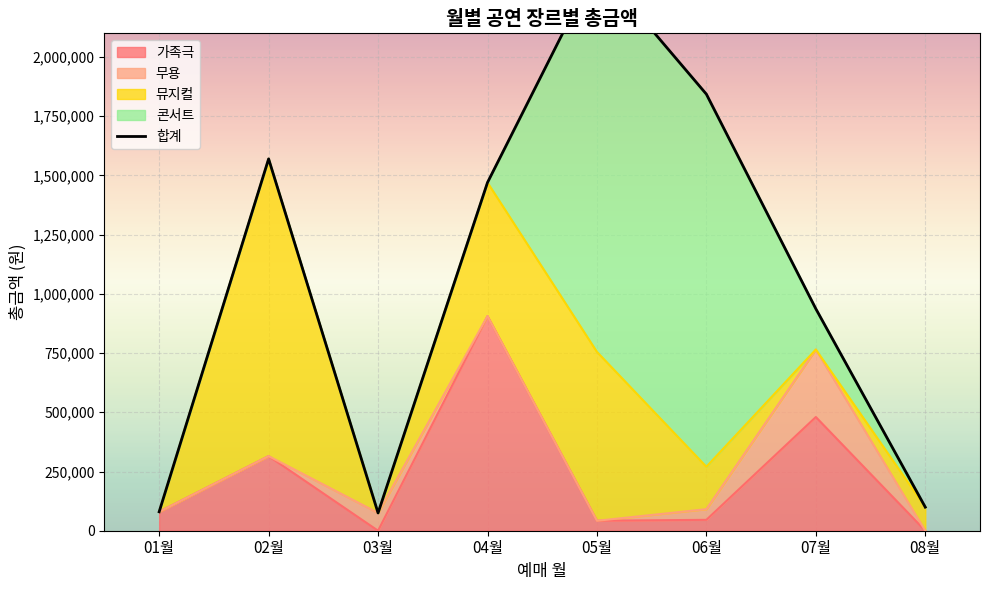

At which label is 가족극 closest to 453000?

07월